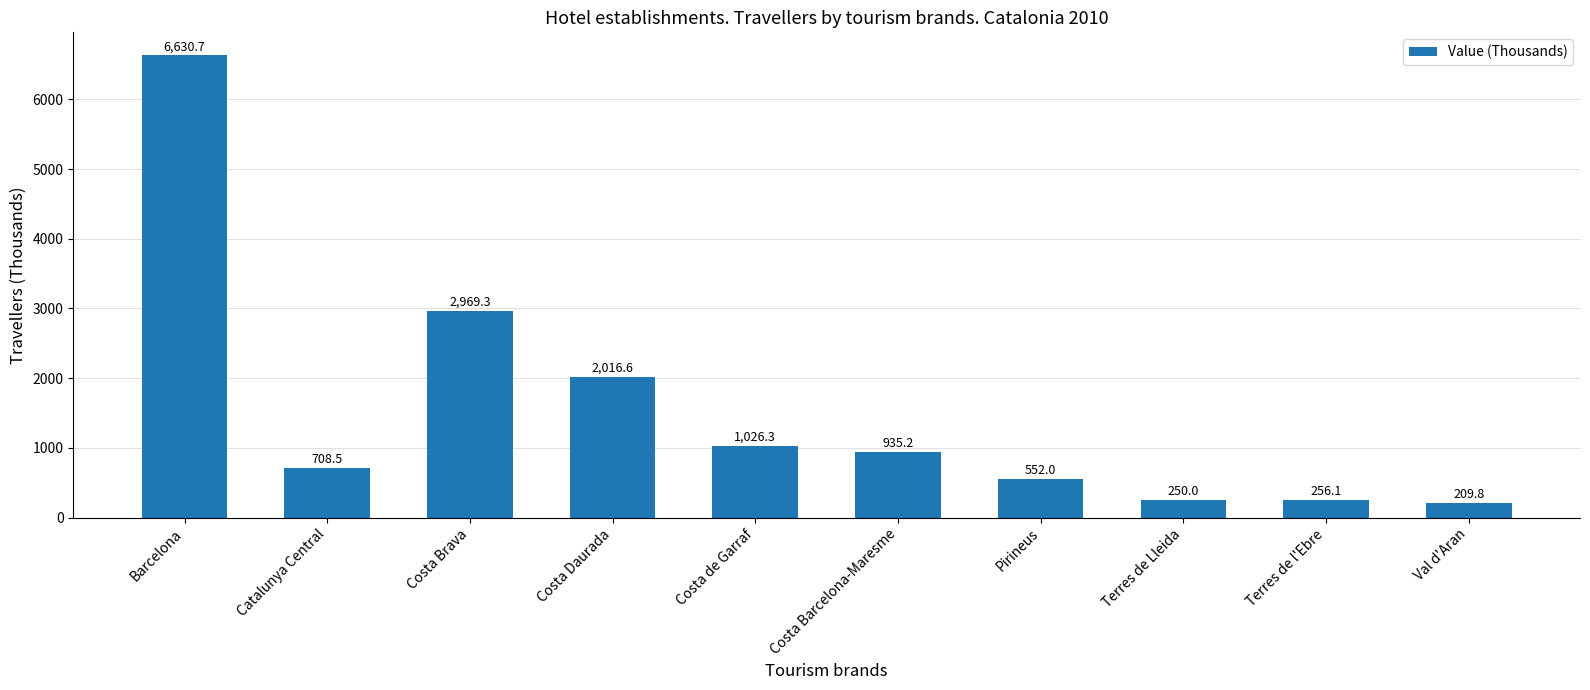

The value at Barcelona is 6630.7. True or false?

True